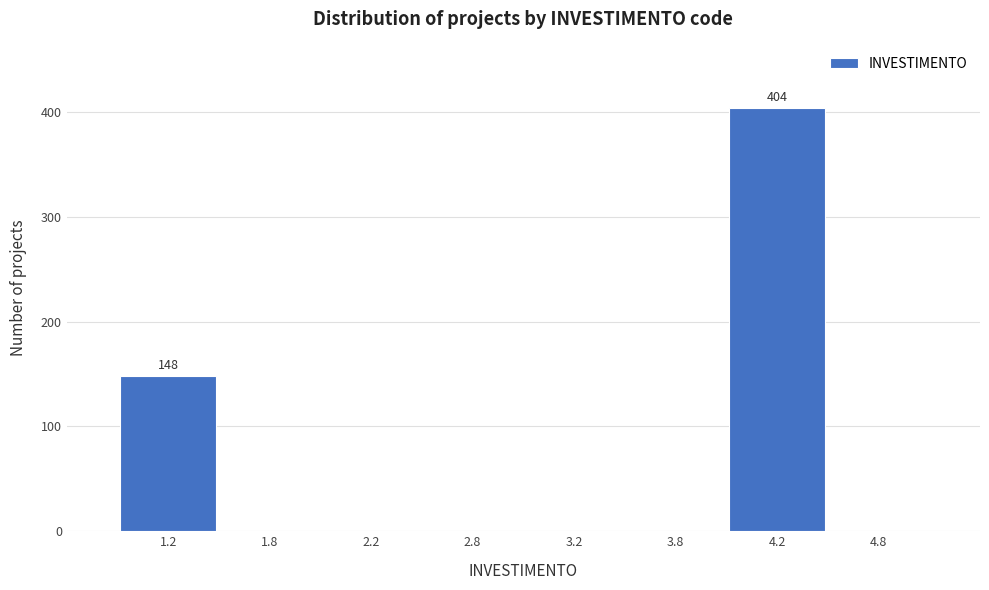

Reading left to right, transcribe all the data shown in this chart.

1.2=148	1.8=0	2.2=0	2.8=0	3.2=0	3.8=0	4.2=404	4.8=0